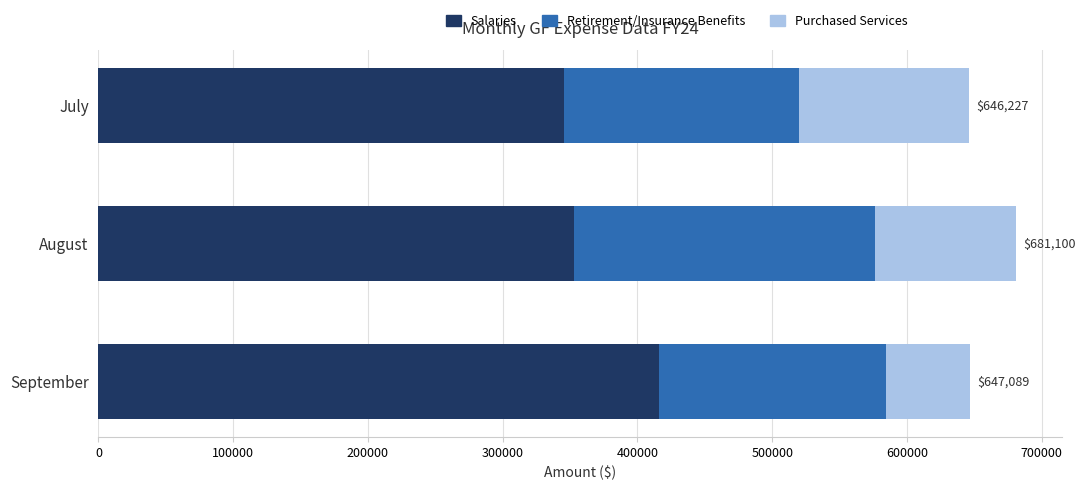

What are all the series names shown in the legend?

Salaries, Retirement/Insurance Benefits, Purchased Services